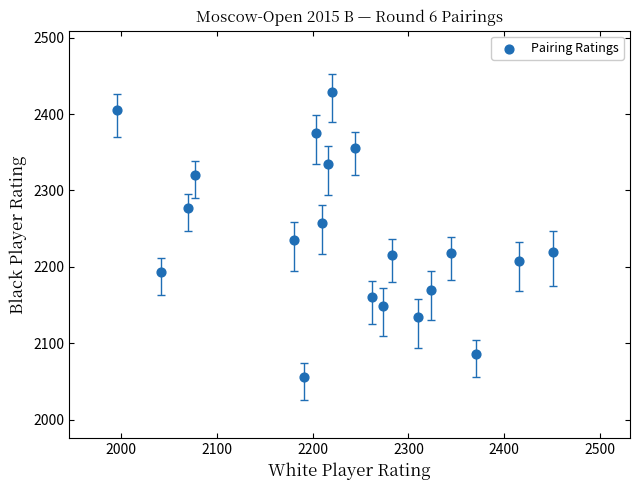

What is the range of X values (max minus min)?

455